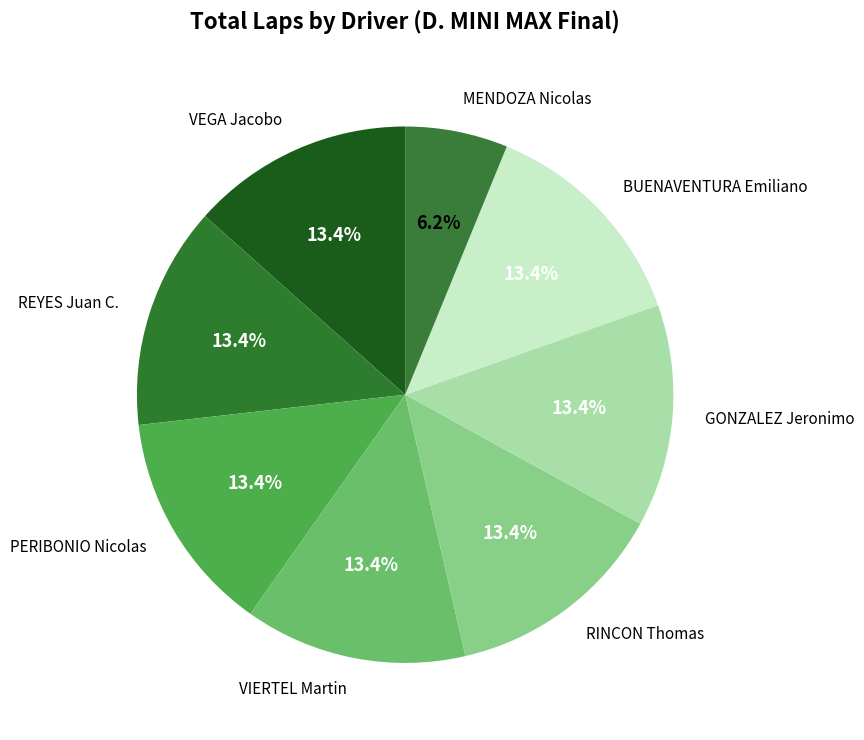

Does any single category account for the majority?

No